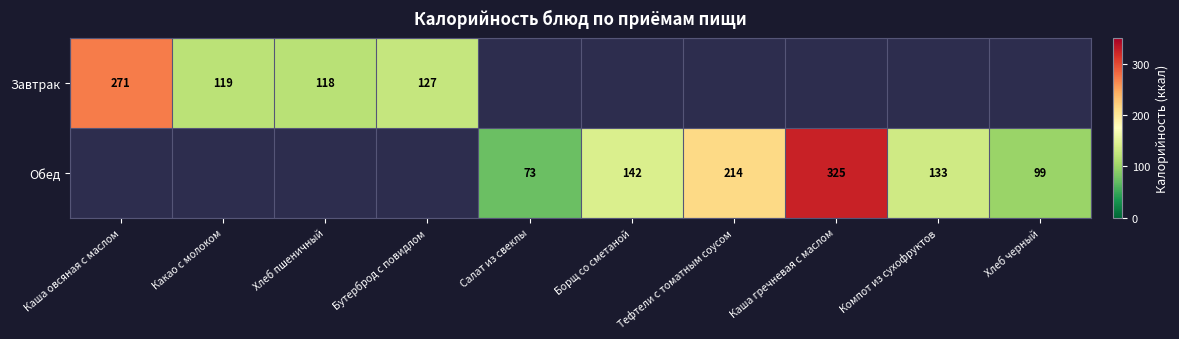

Which label corresponds to the largest value in the chart?

Каша гречневая с маслом